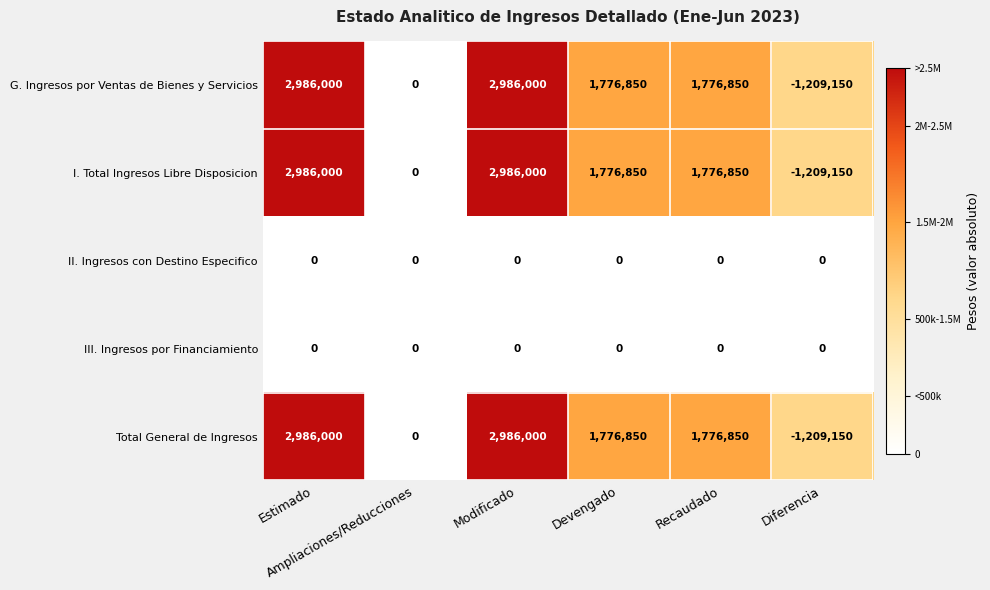

At how many categories does at least one series exceed 277325?

4